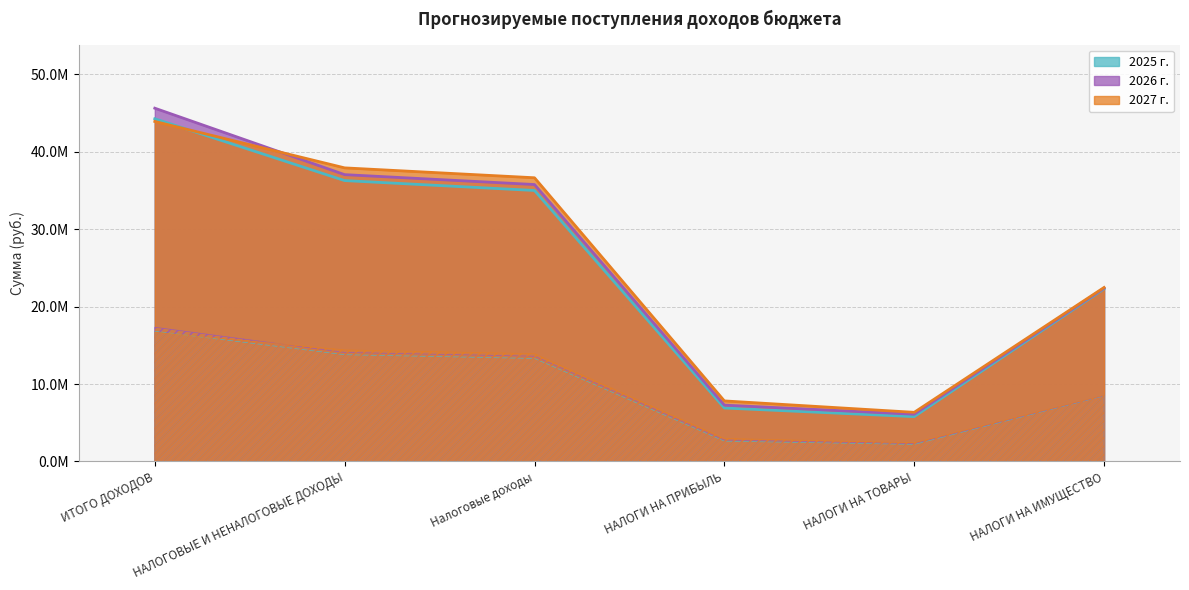

What position from the right is НАЛОГОВЫЕ И НЕНАЛОГОВЫЕ ДОХОДЫ?

5